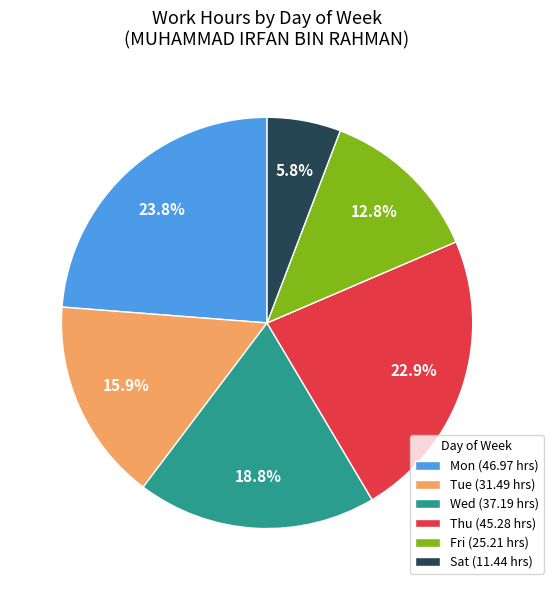

Combined, do Mon (46.97 hrs) and Thu (45.28 hrs) account for over 50%?

No